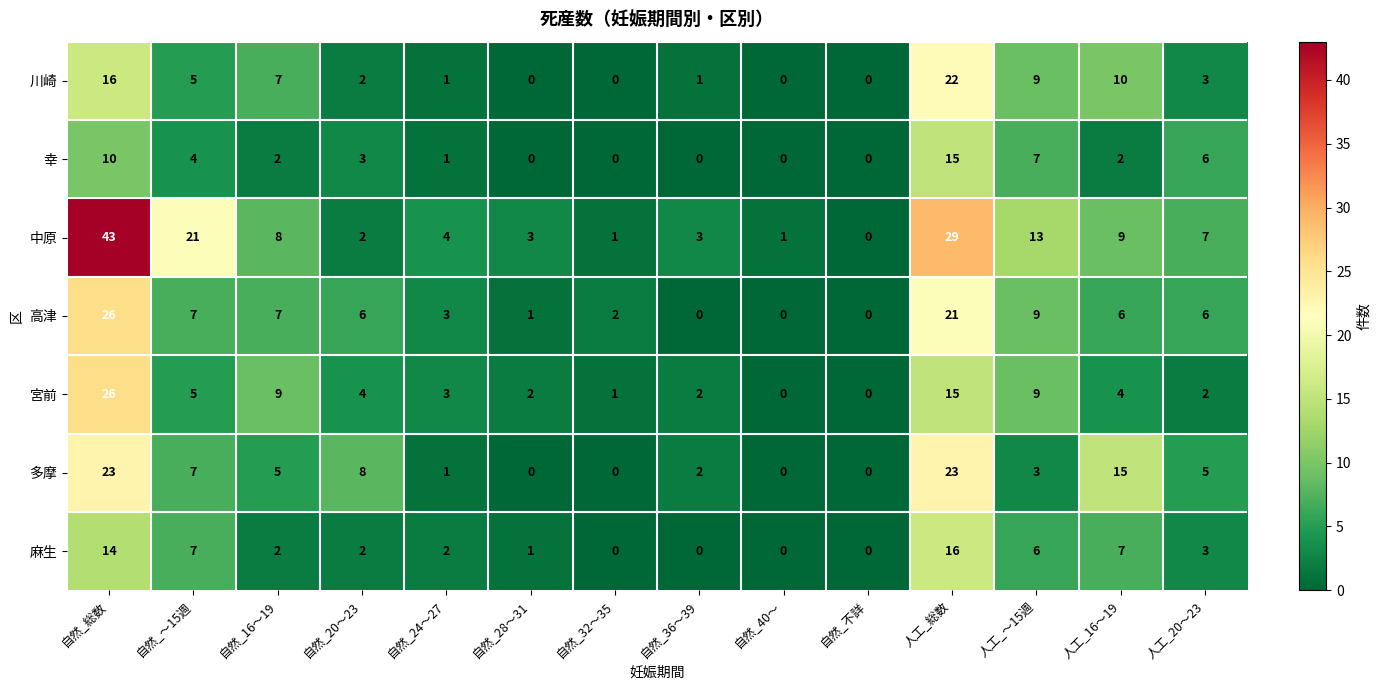

Which series changed the most between 自然_総数 and 人工_～15週?

中原